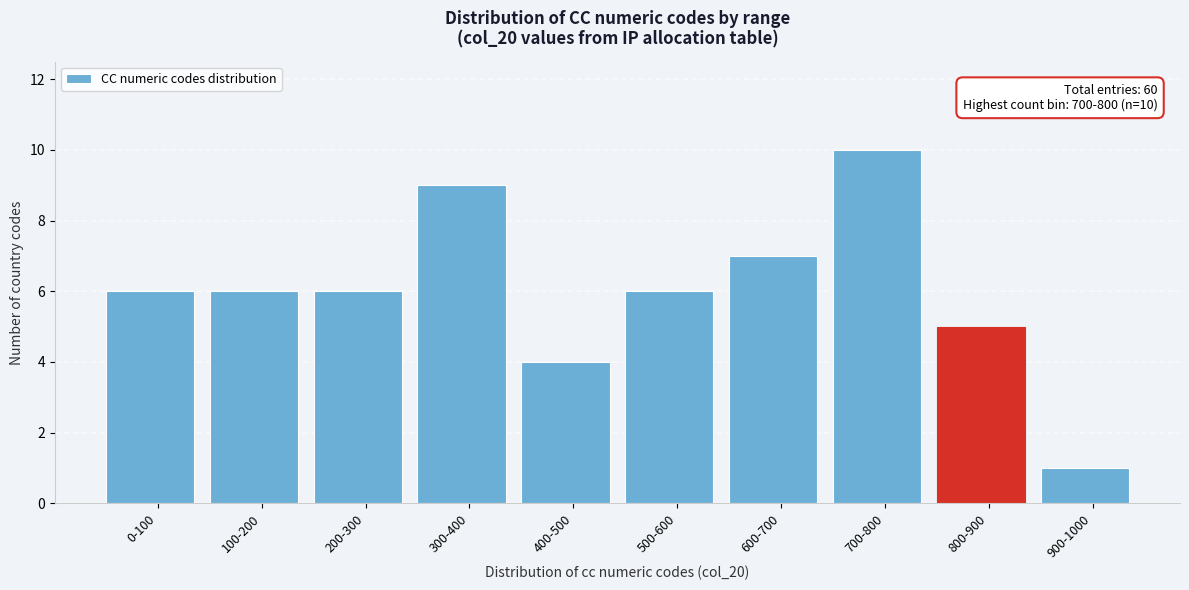

Reading left to right, what are all the values shown in this chart?

6	6	6	9	4	6	7	10	5	1